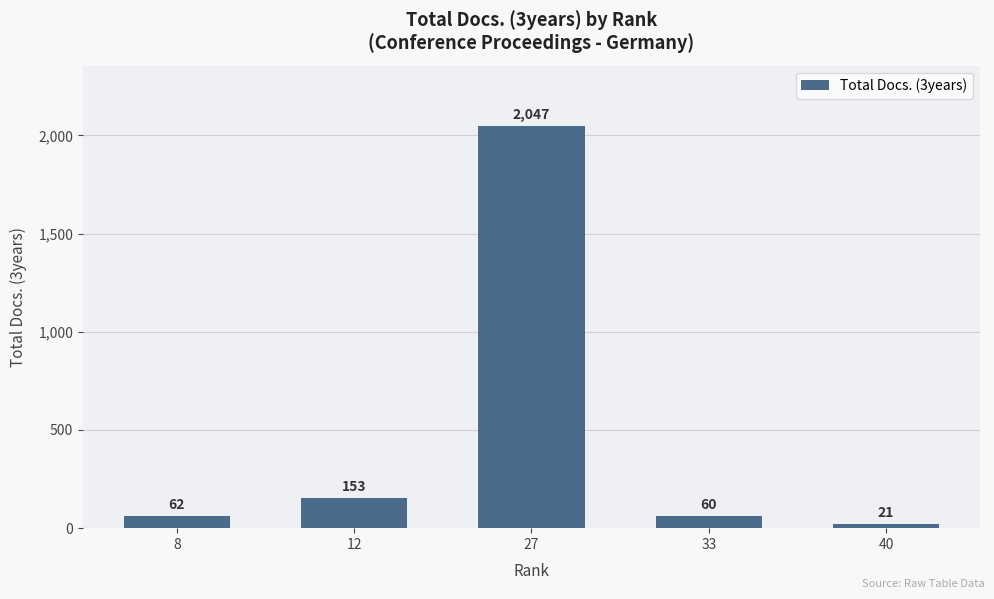

Is it true that the value at 33 is 60?

True